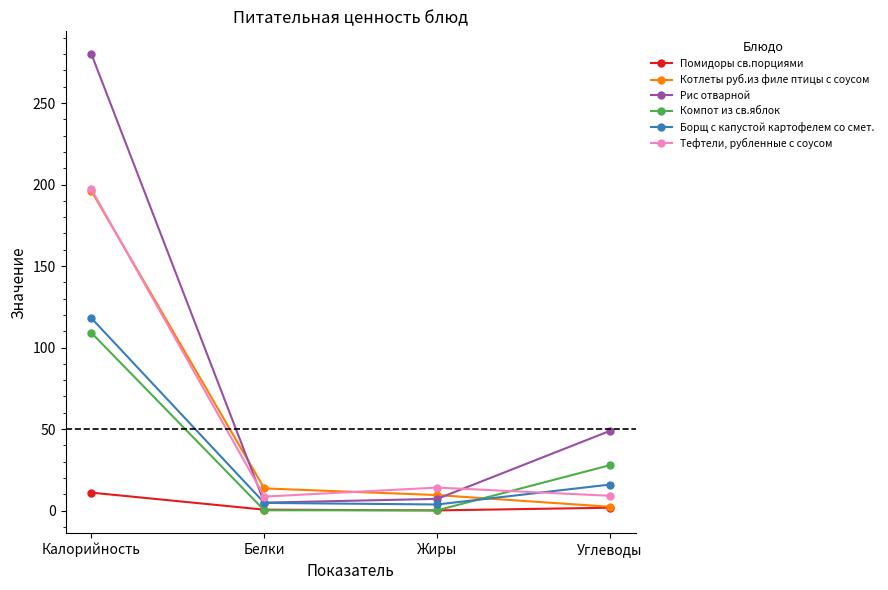

What is the difference between the highest and lowest values at Калорийность?

269.0